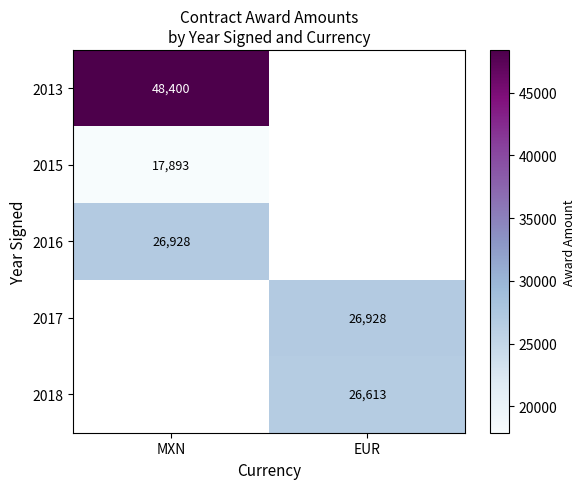

The value of 2013 at MXN is 67947. True or false?

False